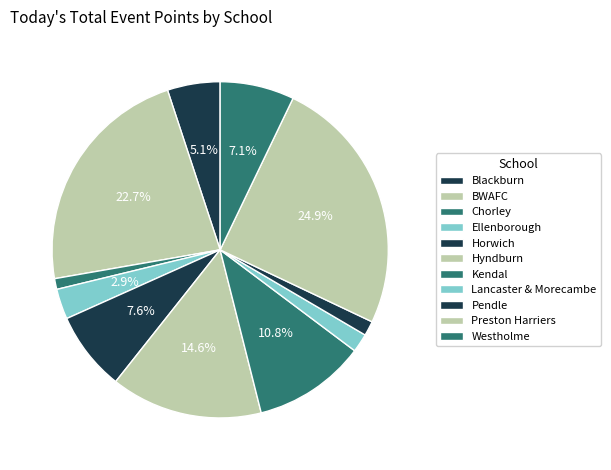

Between Lancaster & Morecambe and Kendal, which is larger?

Kendal